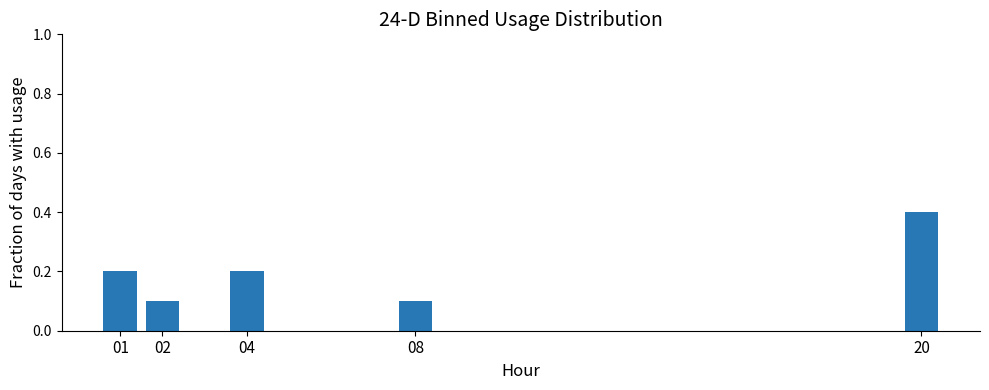

Reading right to left, what are all the values shown in this chart?

20=0.4	08=0.1	04=0.2	02=0.1	01=0.2